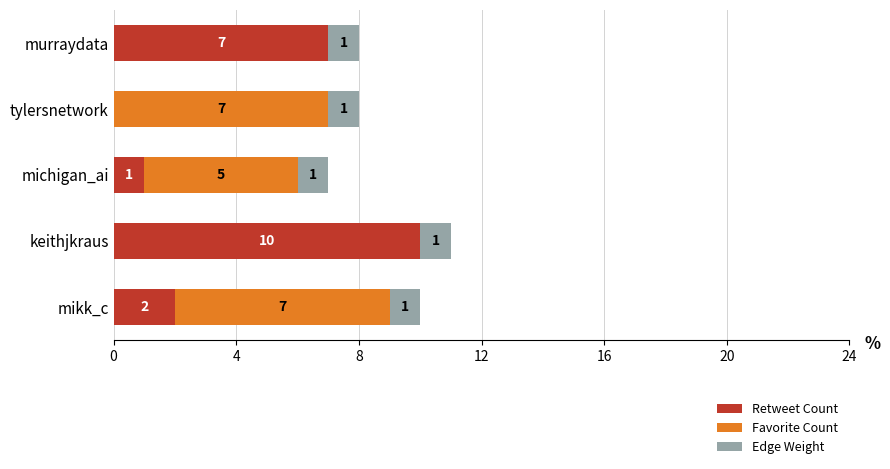

Count the number of data series in this chart.

3